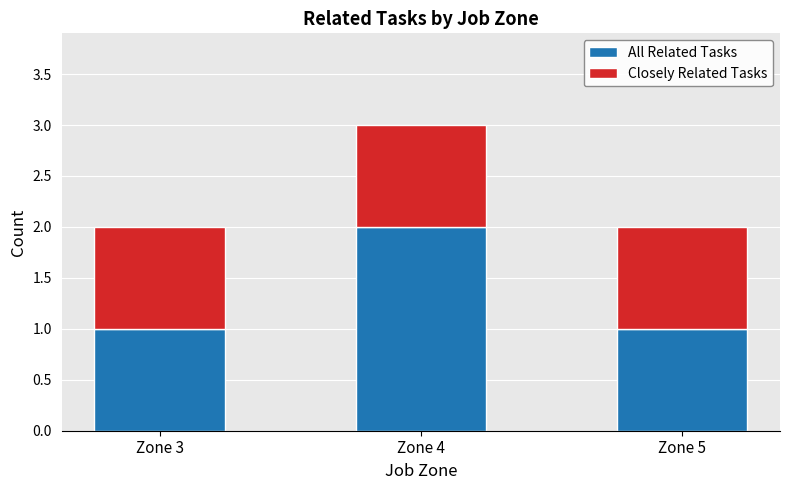

What is the total value across all series at Zone 4?

3